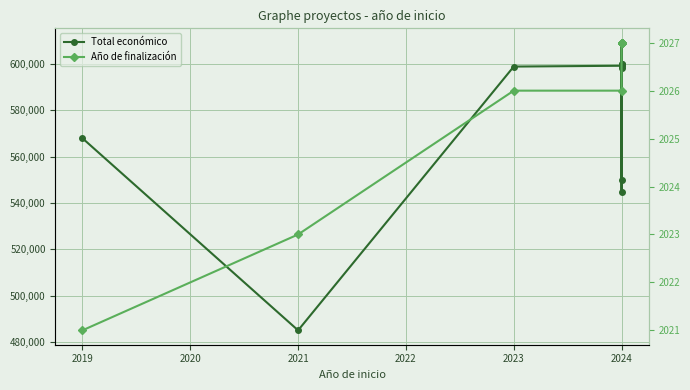

What is the value of the Año de finalización point at the 7th from the left?

2027